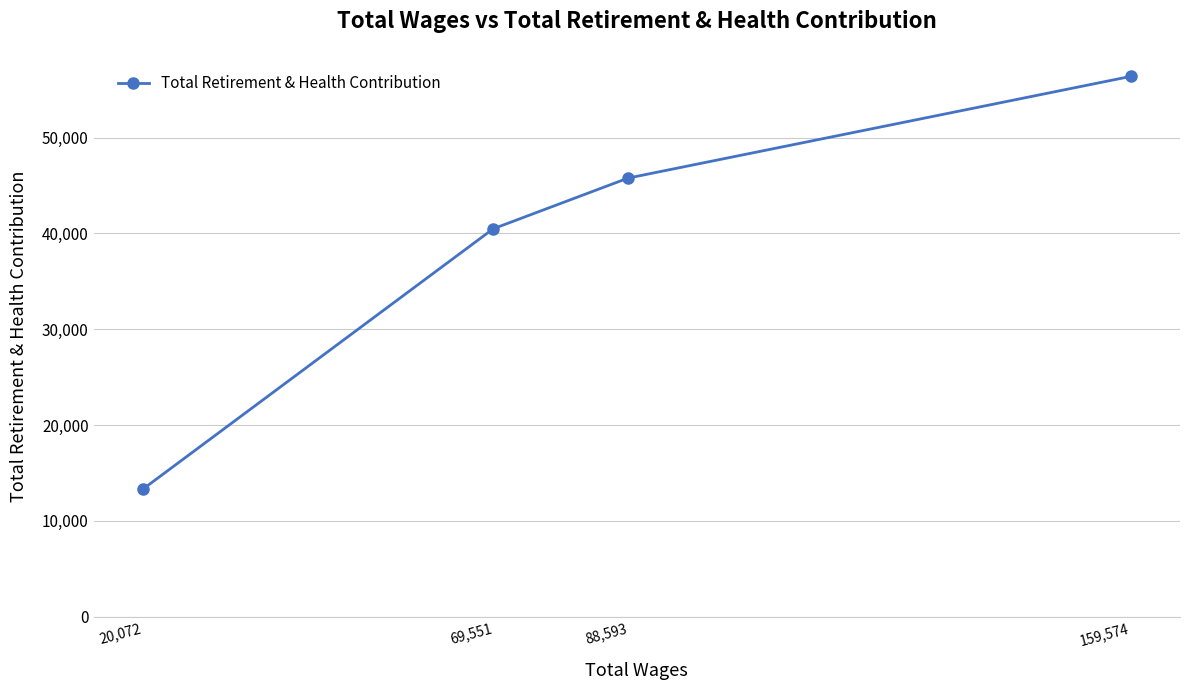

What is the greatest value displayed?

56378